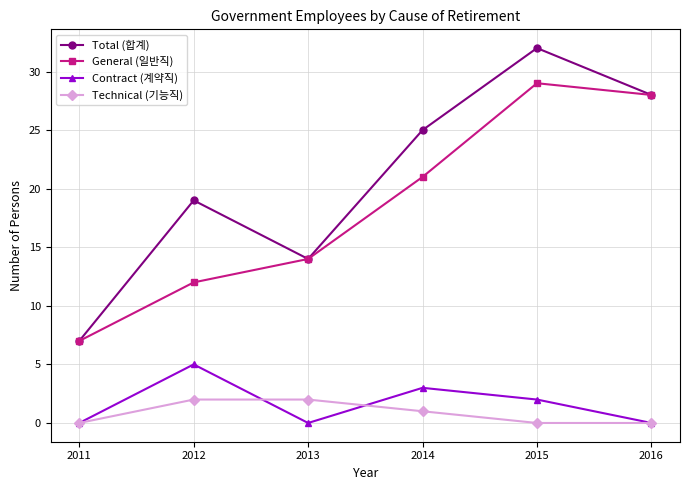

Reading left to right, list all the values displayed in this chart.

Total (합계): 2011=7	2012=19	2013=14	2014=25	2015=32	2016=28
General (일반직): 2011=7	2012=12	2013=14	2014=21	2015=29	2016=28
Contract (계약직): 2011=0	2012=5	2013=0	2014=3	2015=2	2016=0
Technical (기능직): 2011=0	2012=2	2013=2	2014=1	2015=0	2016=0